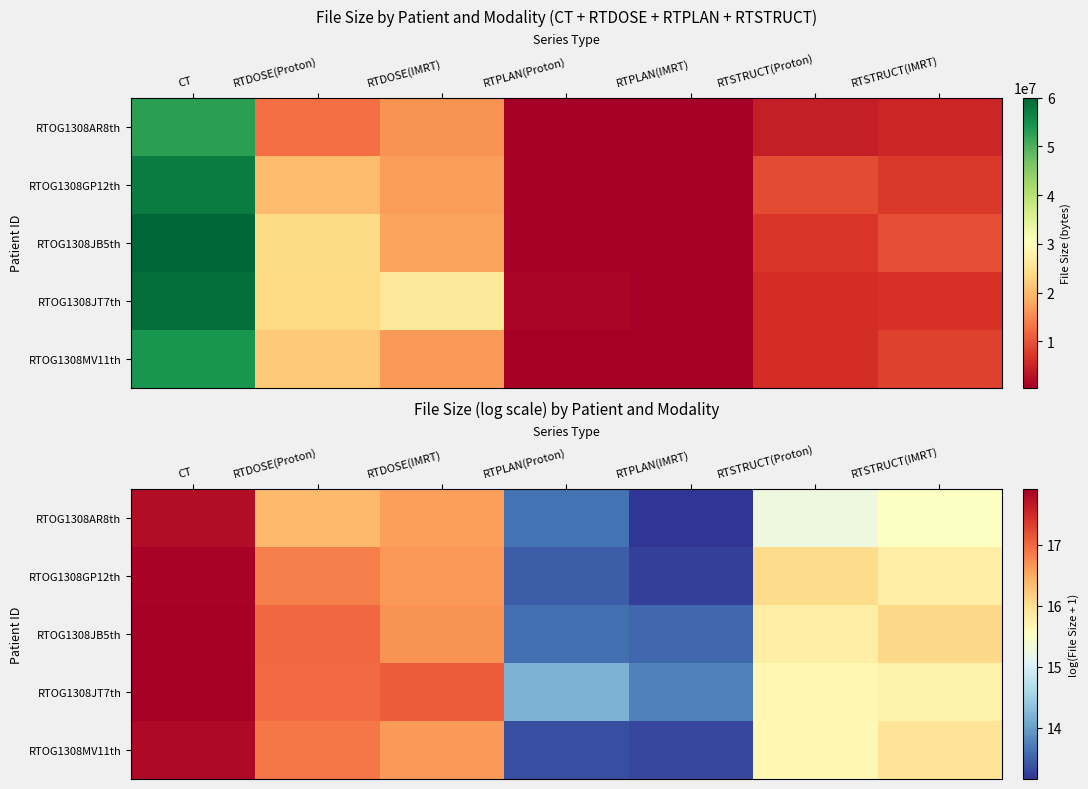

Which label corresponds to the largest value in the chart?

CT